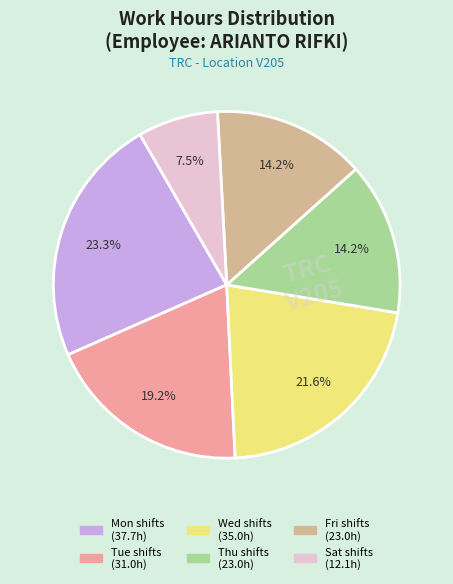

Does any single category account for the majority?

No